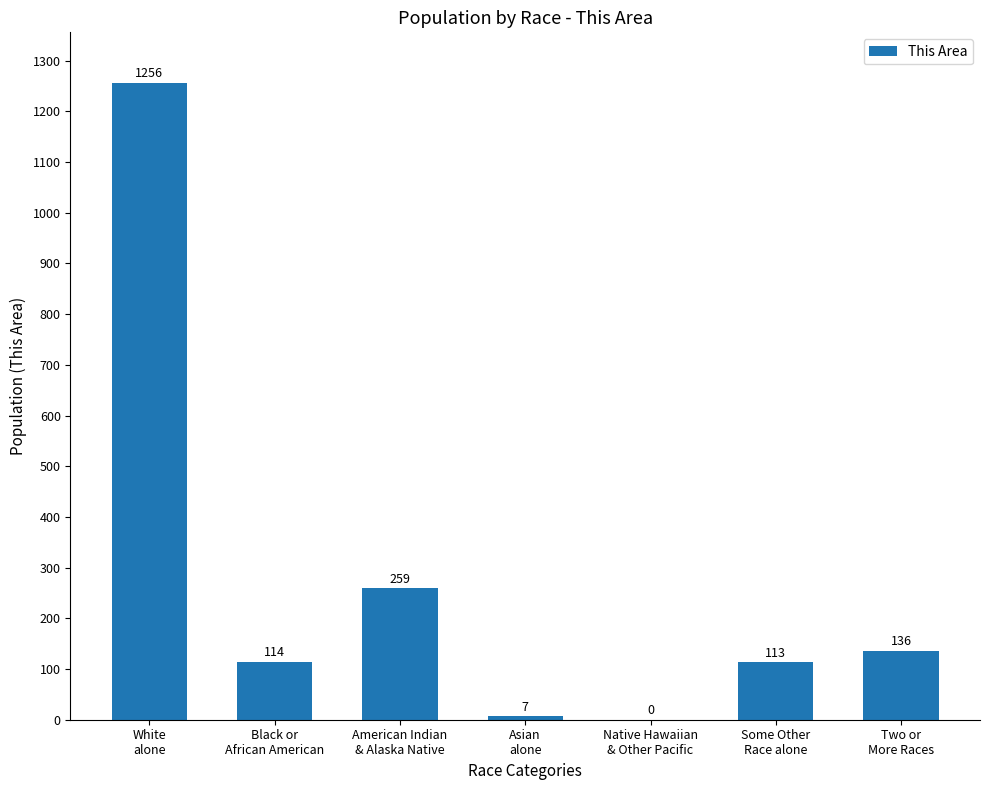

How many categories are shown in the chart?

7